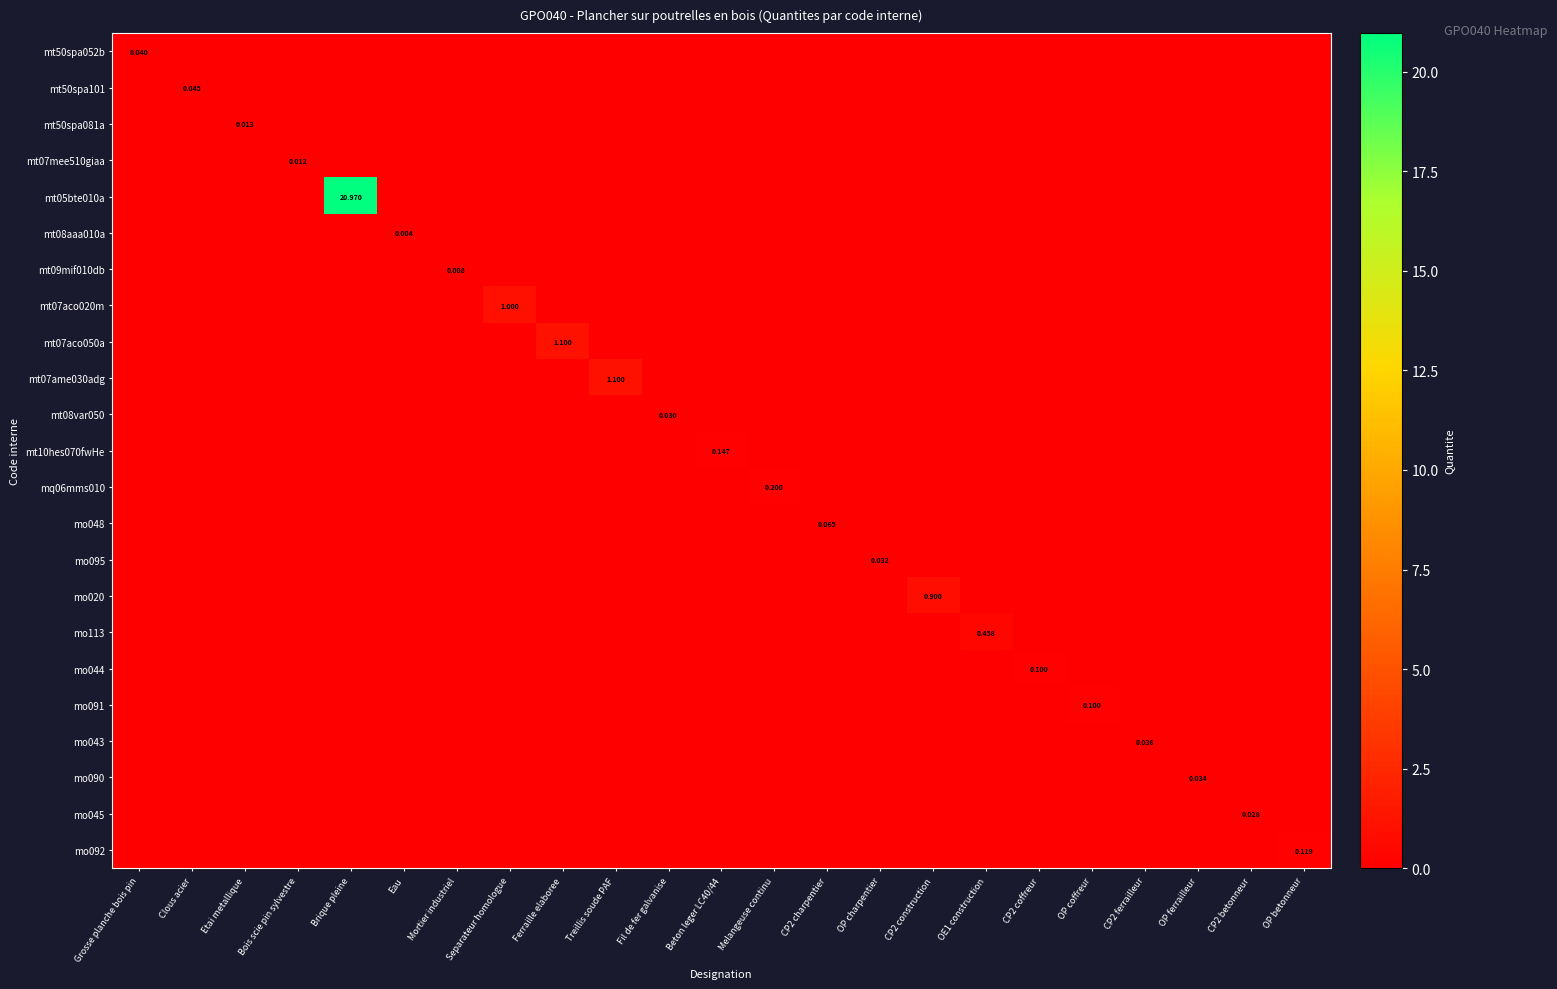

Which category has the highest value in the mo091 series?

OP coffreur